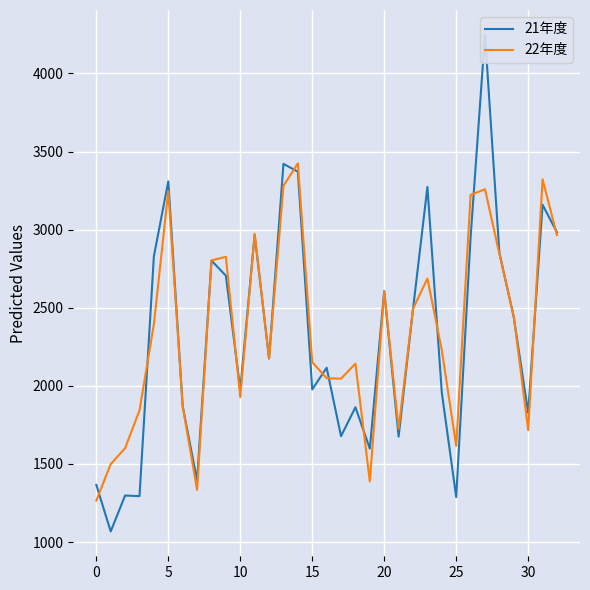

What are all the series names shown in the legend?

21年度, 22年度